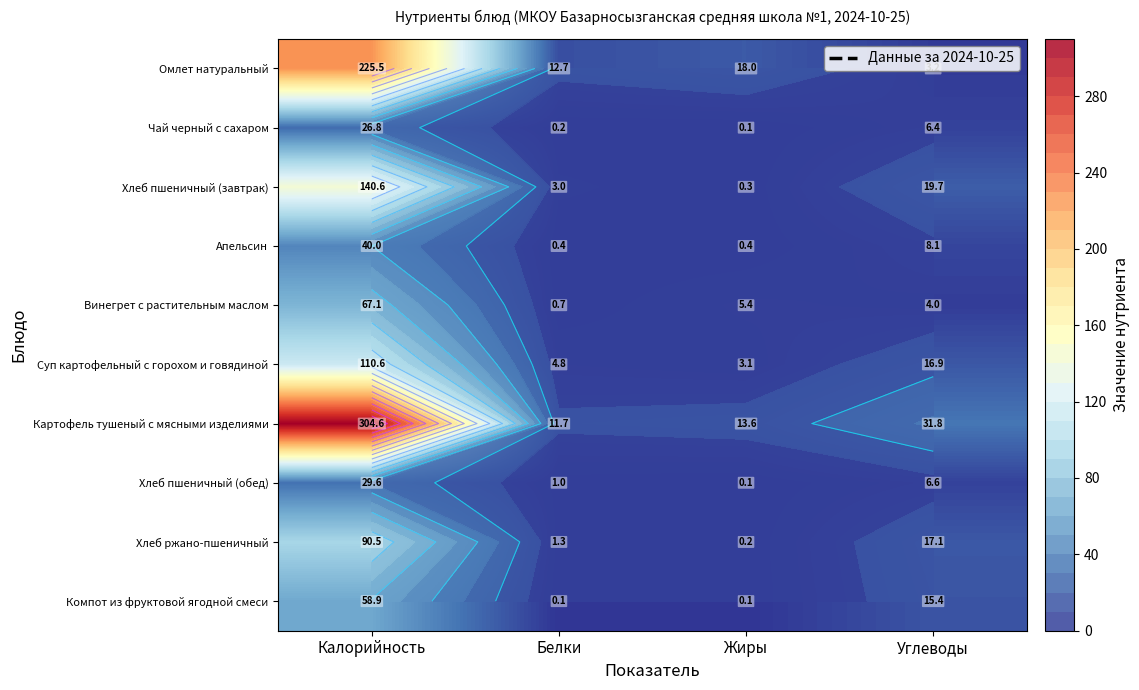

Is it true that Омлет натуральный equals 5.5 at Углеводы?

False